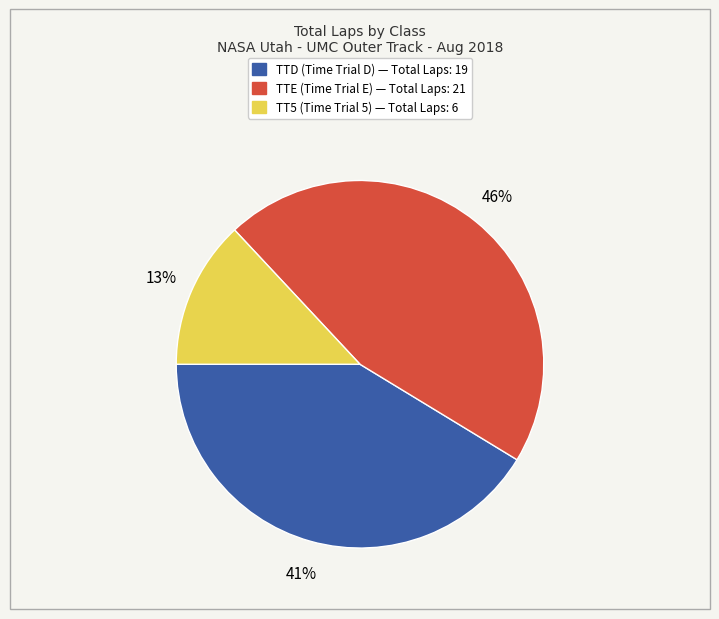

To the nearest percent, what is the difference between the largest and smallest slice percentages?

33%